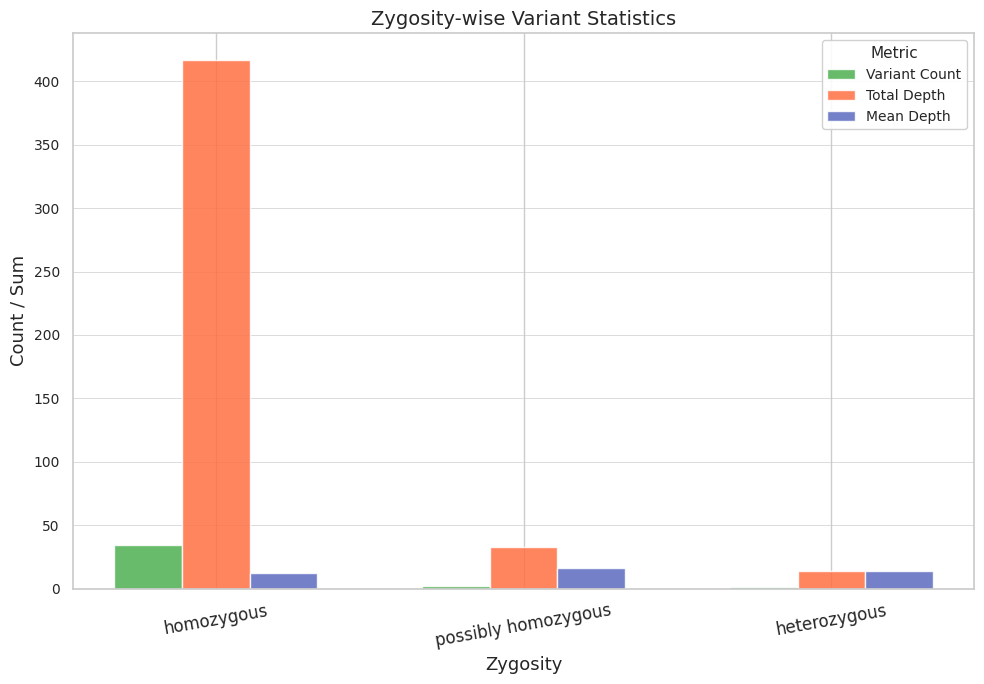

Which series has the widest spread of values?

Total Depth